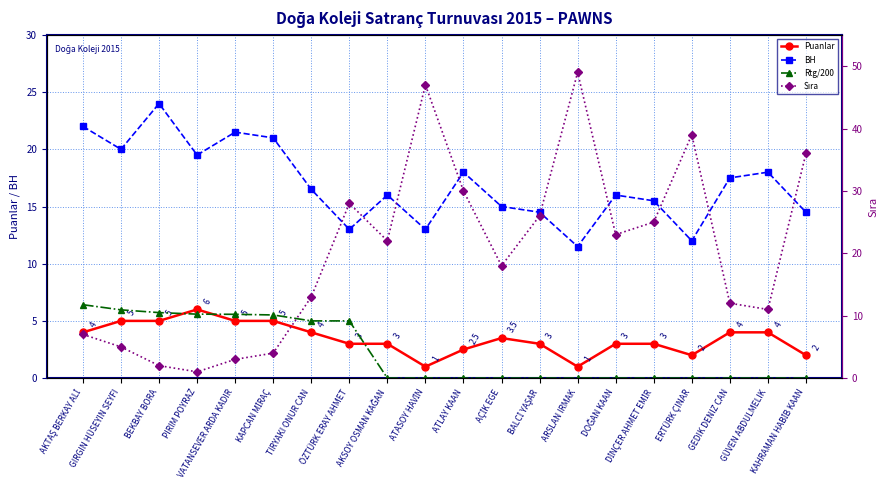

What is the value of the Puanlar point at the 1st from the left?

4.0